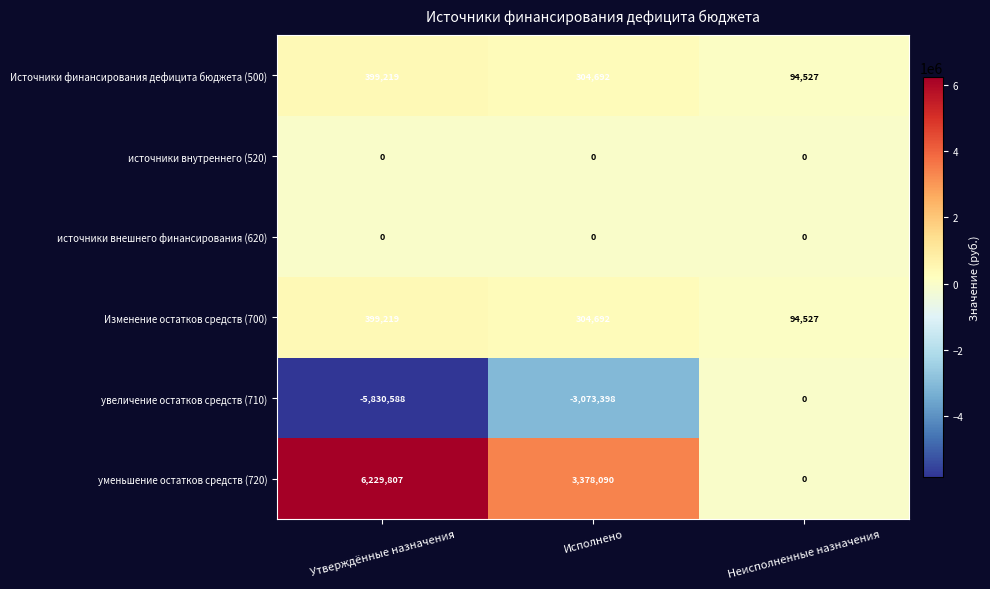

What is the difference between the Изменение остатков средств (700) values at Утверждённые назначения and Исполнено?

94527